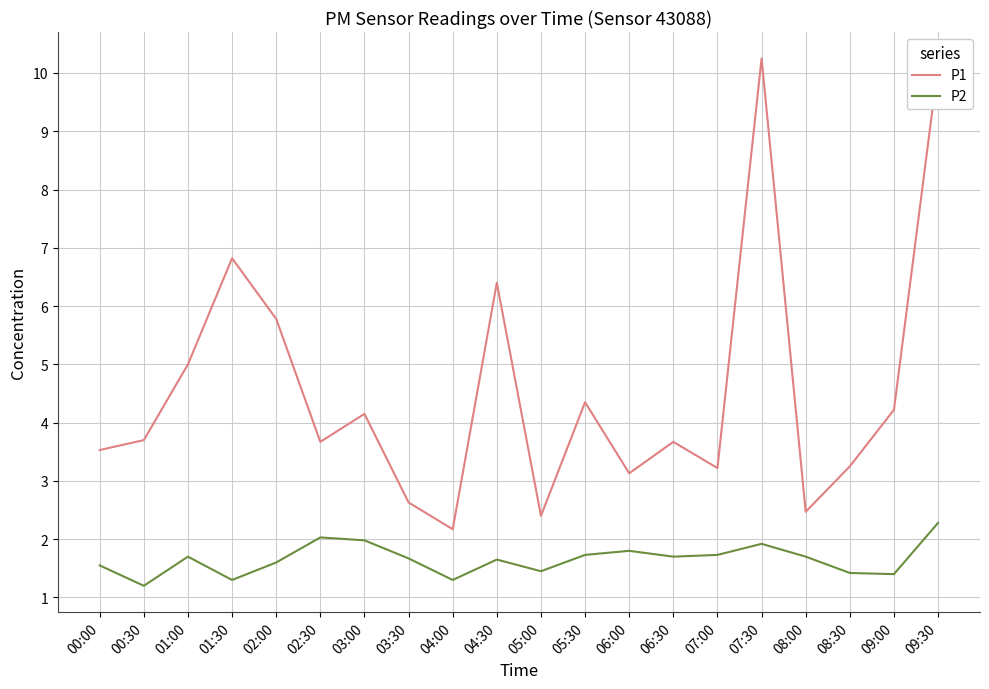

What is the sum of all P2 values?

33.1